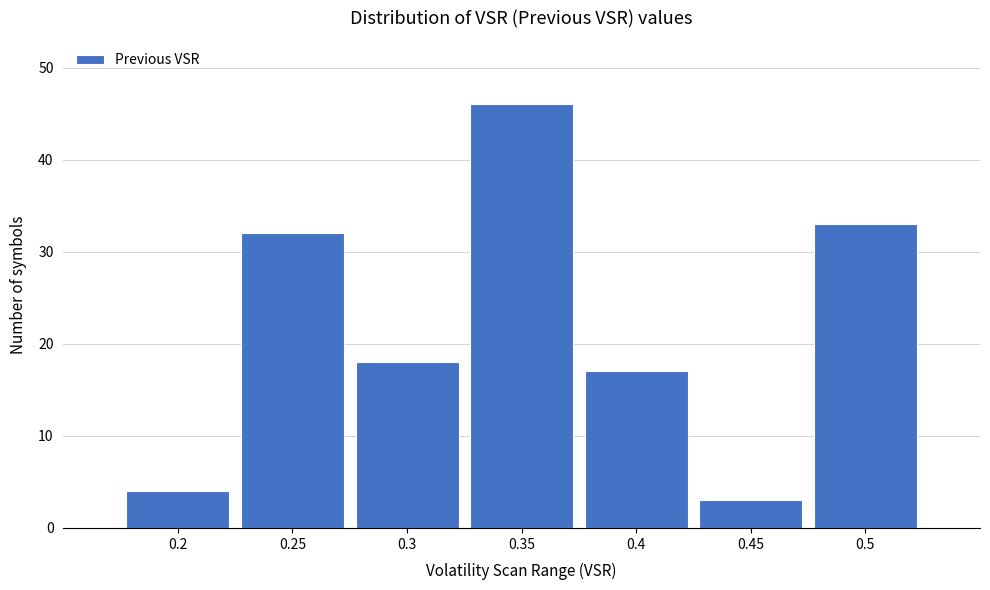

Reading left to right, list every bar in this chart as the range it spans on the x-axis followed by its height. The values are not printed on the chart, so give them approximately, as read against the axis.

0.175 to 0.225: 4
0.225 to 0.275: 32
0.275 to 0.325: 18
0.325 to 0.375: 46
0.375 to 0.425: 17
0.425 to 0.475: 3
0.475 to 0.525: 33